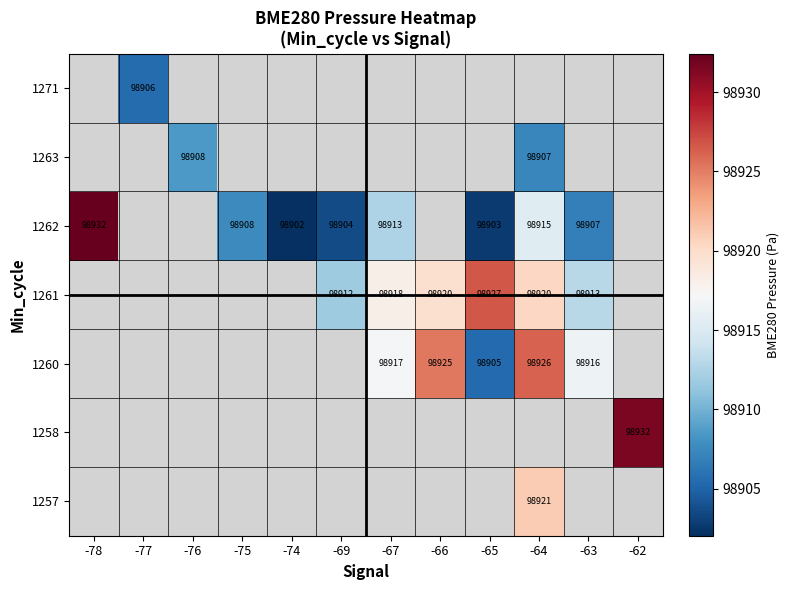

At which category does the chart reach its minimum across all series?

-74